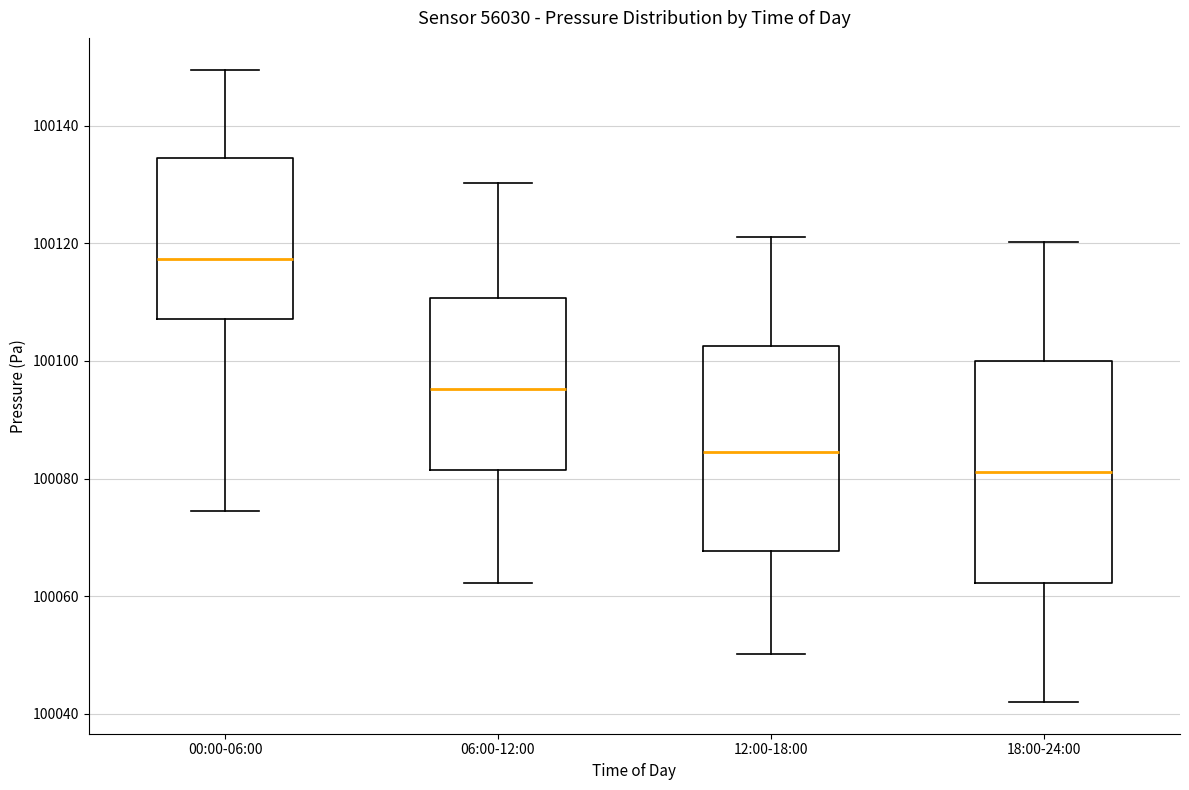

Reading left to right, transcribe this box plot: for each box, give where its median line is, the range the box spans, and where its two whiskers end, as read against the y-axis. The values are not printed on the chart, so give them approximately, as read against the axis.

00:00-06:00: median 100118, box 100108 to 100134, whiskers 100074 to 100150
06:00-12:00: median 100096, box 100082 to 100110, whiskers 100062 to 100130
12:00-18:00: median 100084, box 100068 to 100102, whiskers 100050 to 100122
18:00-24:00: median 100082, box 100062 to 100100, whiskers 100042 to 100120